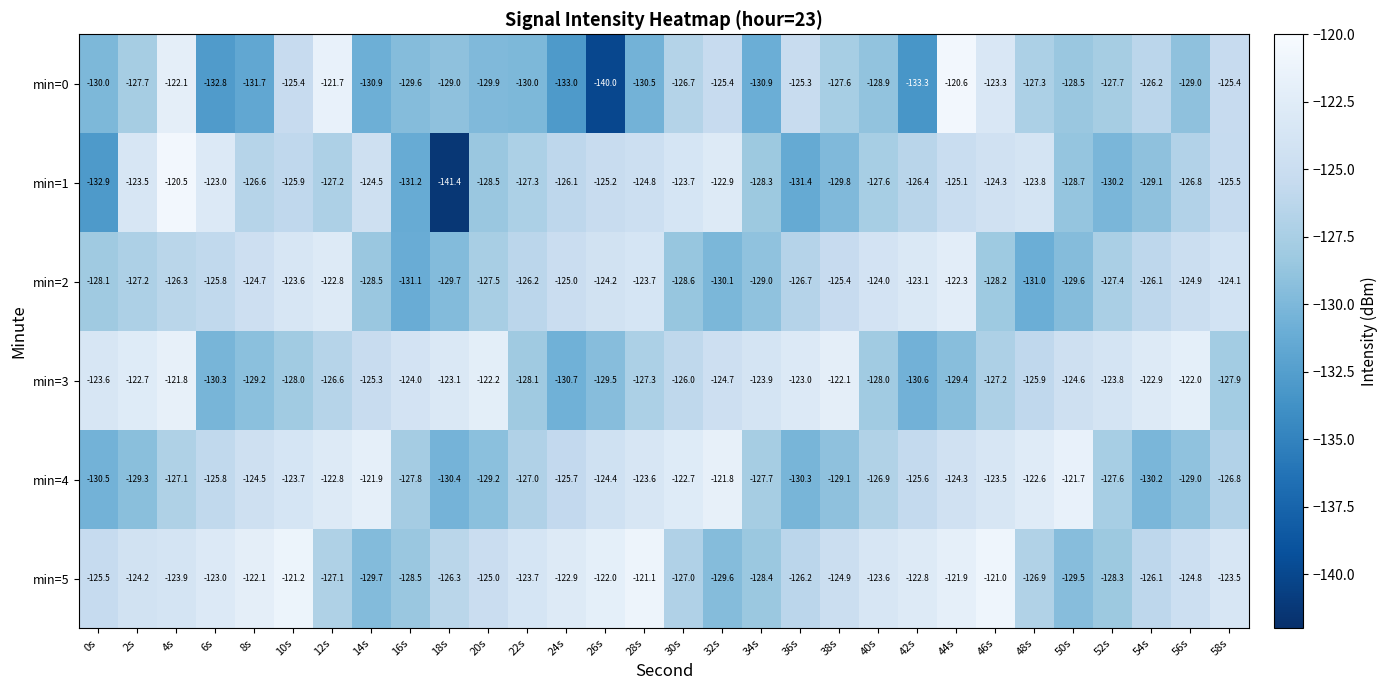

Rank the series at 26s from highest to lowest value.

min=5, min=2, min=4, min=1, min=3, min=0